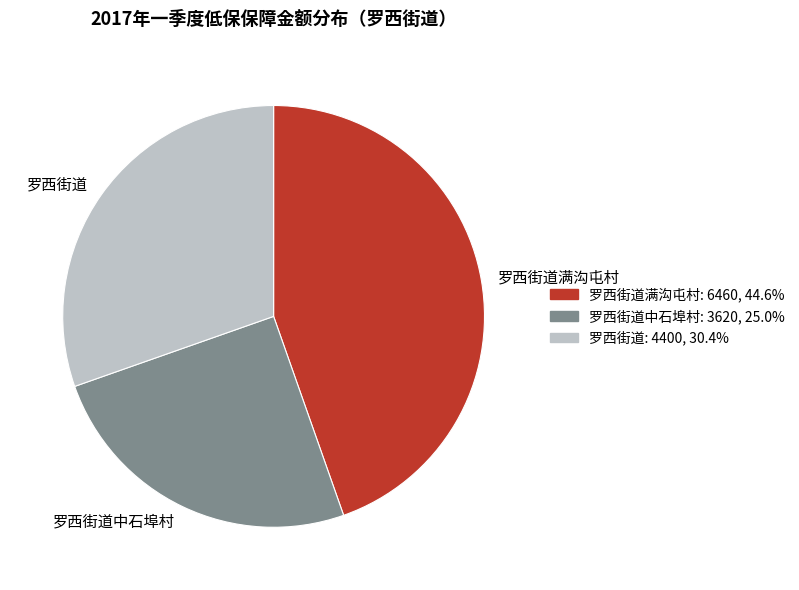

How many slices are in this pie chart?

3